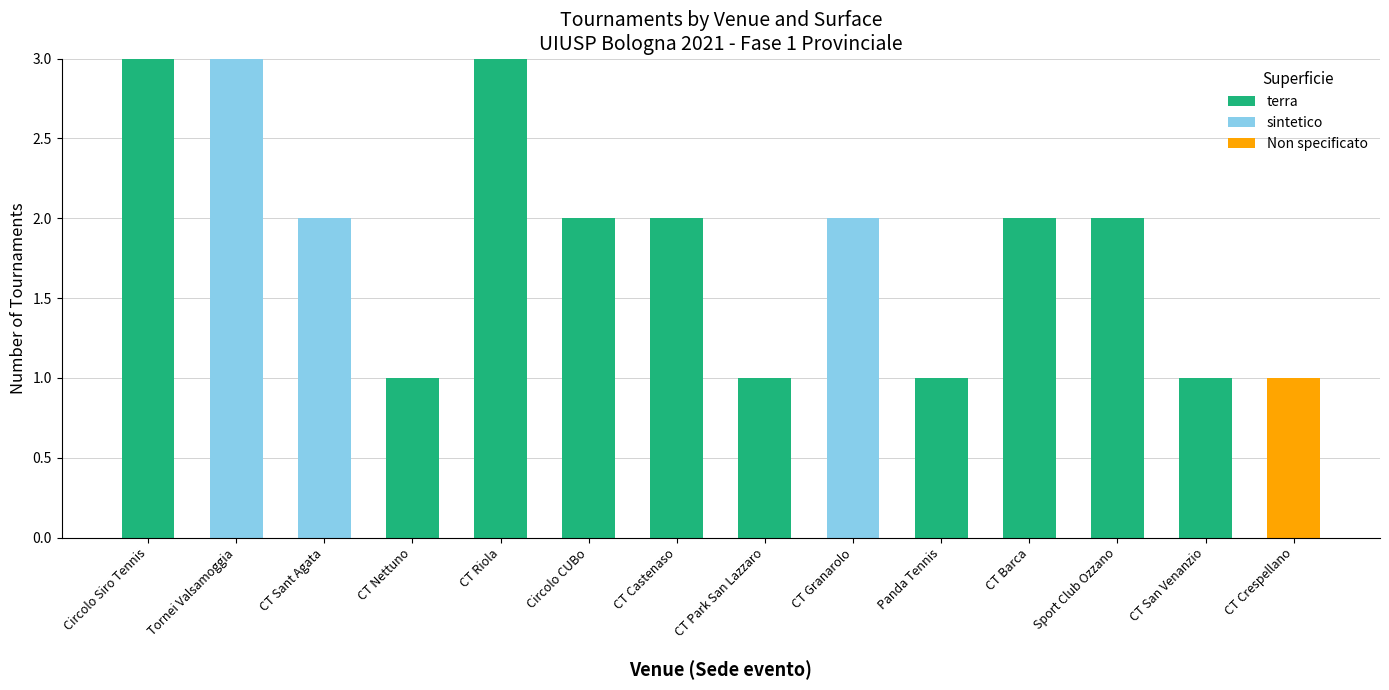

Does the chart contain stacked bars?

Yes